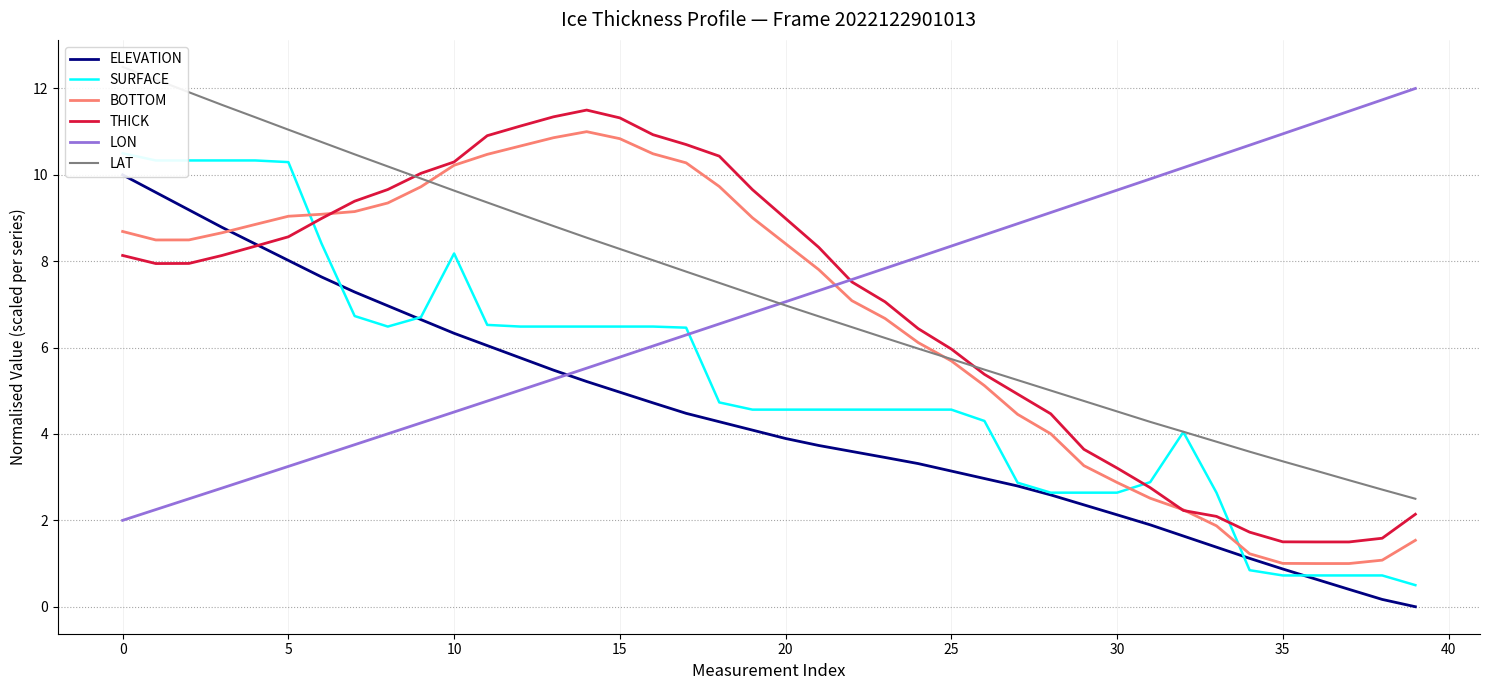

True or false: LAT and SURFACE cross at least once.

False